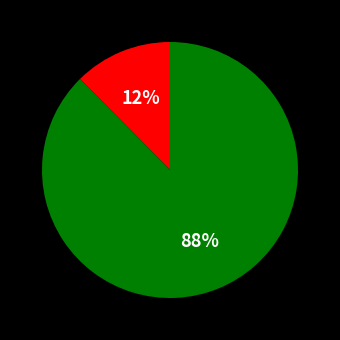

To the nearest percent, what is the average slice percentage?

50%